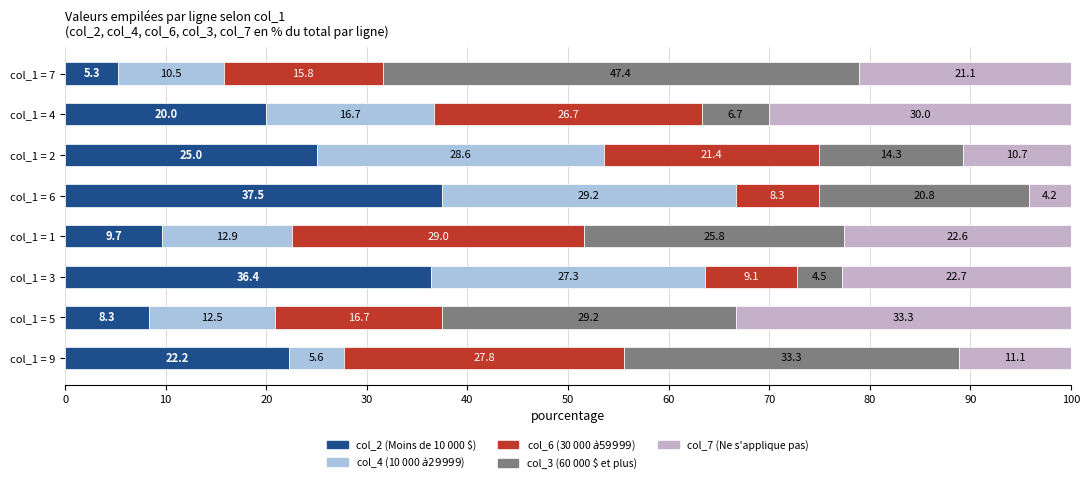

How many categories are shown in the chart?

8